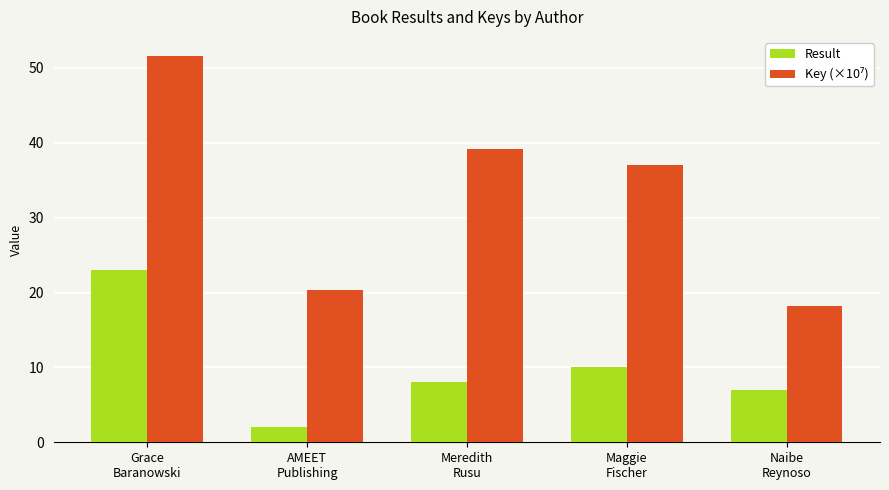

At which label does Result reach its peak?

Grace
Baranowski